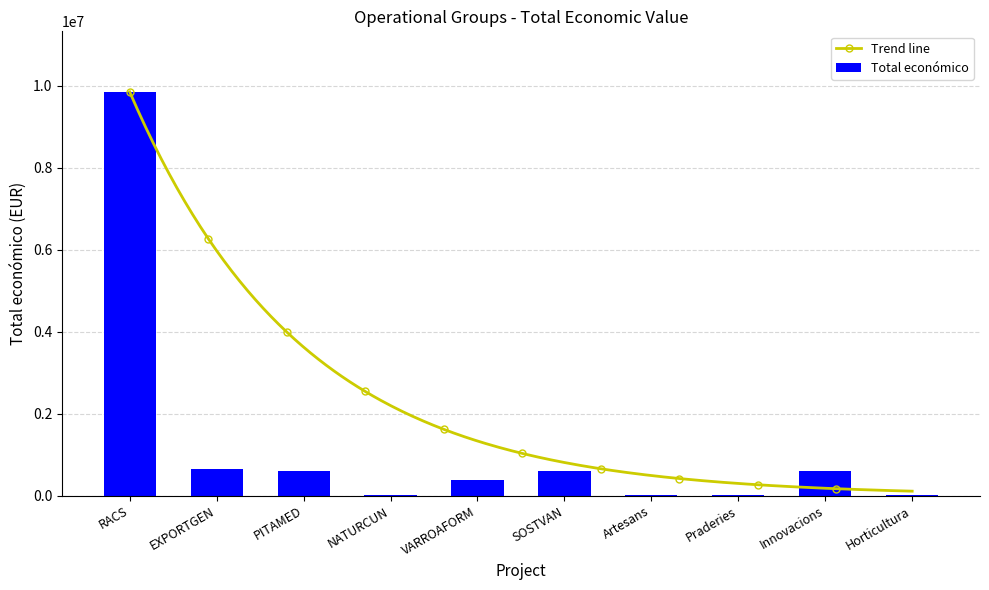

List the labels in order of value, largest first.

RACS, EXPORTGEN, PITAMED, Innovacions, SOSTVAN, VARROAFORM, NATURCUN, Praderies, Horticultura, Artesans